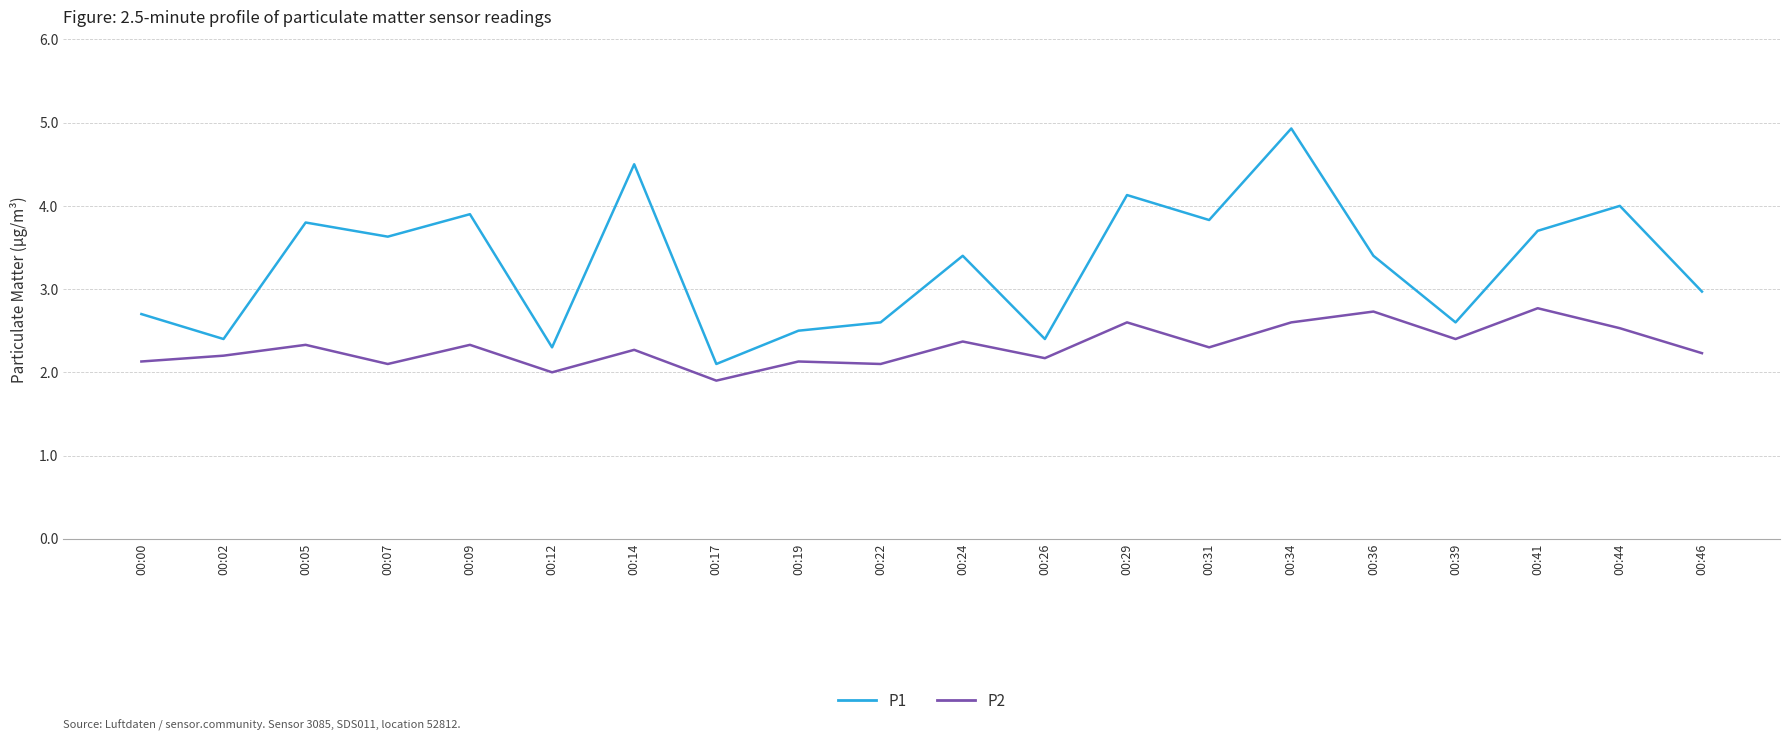

How many lines are shown in the chart?

2